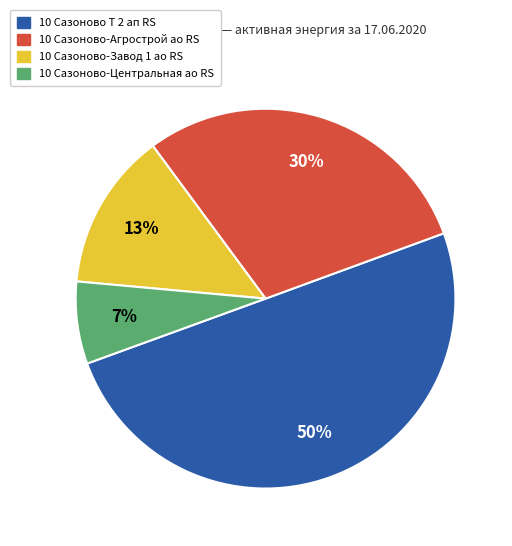

Which category has the smallest portion of the pie?

10 Сазоново-Центральная ао RS